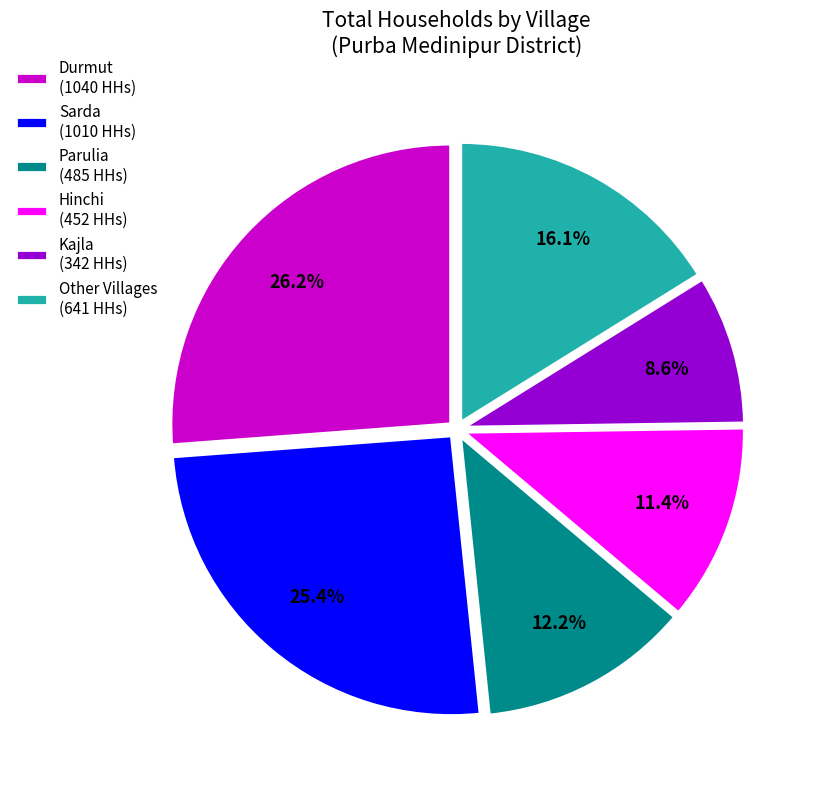

Rank the categories by value from lowest to highest.

Kajla (342 HHs), Hinchi (452 HHs), Parulia (485 HHs), Other Villages (641 HHs), Sarda (1010 HHs), Durmut (1040 HHs)